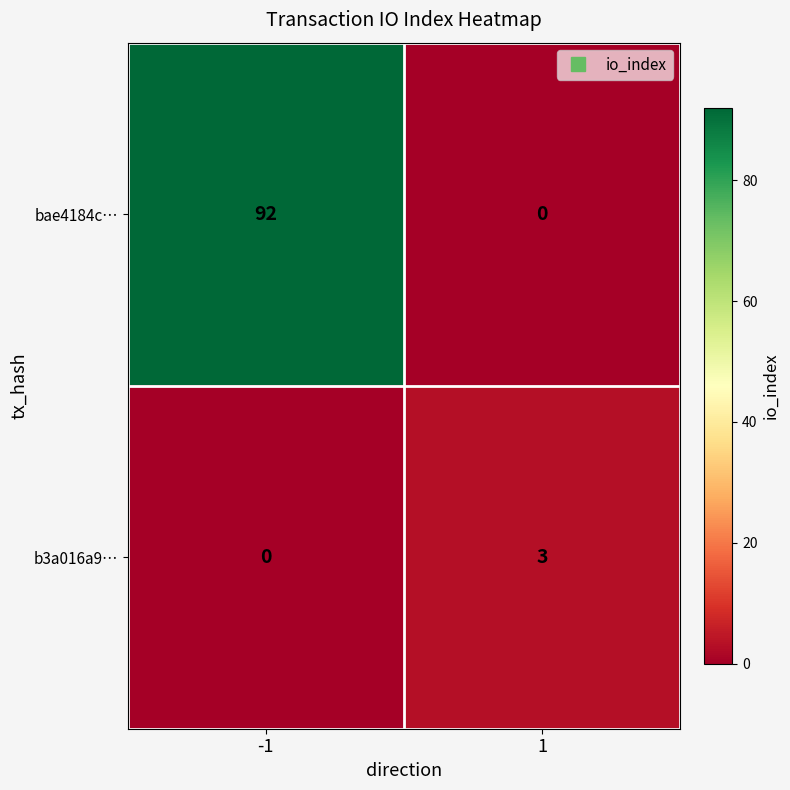

At which category is the sum across all series the highest?

-1